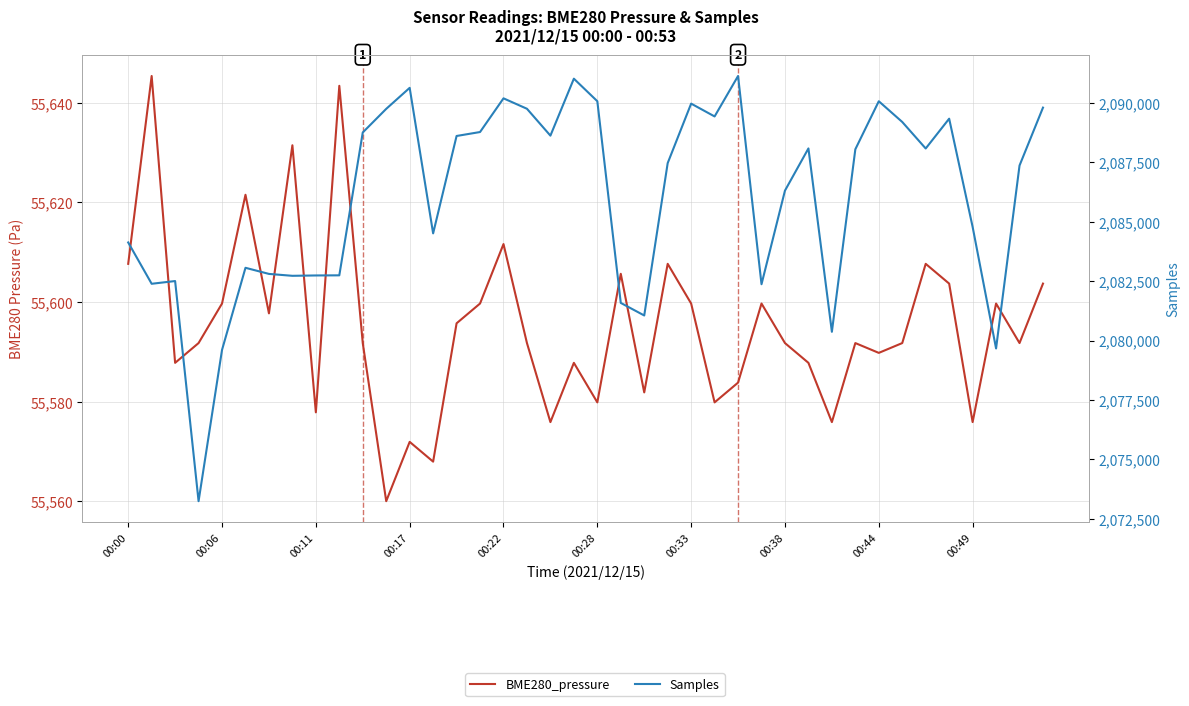

At 00:22, list the series in order from smallest to largest.

BME280_pressure, Samples